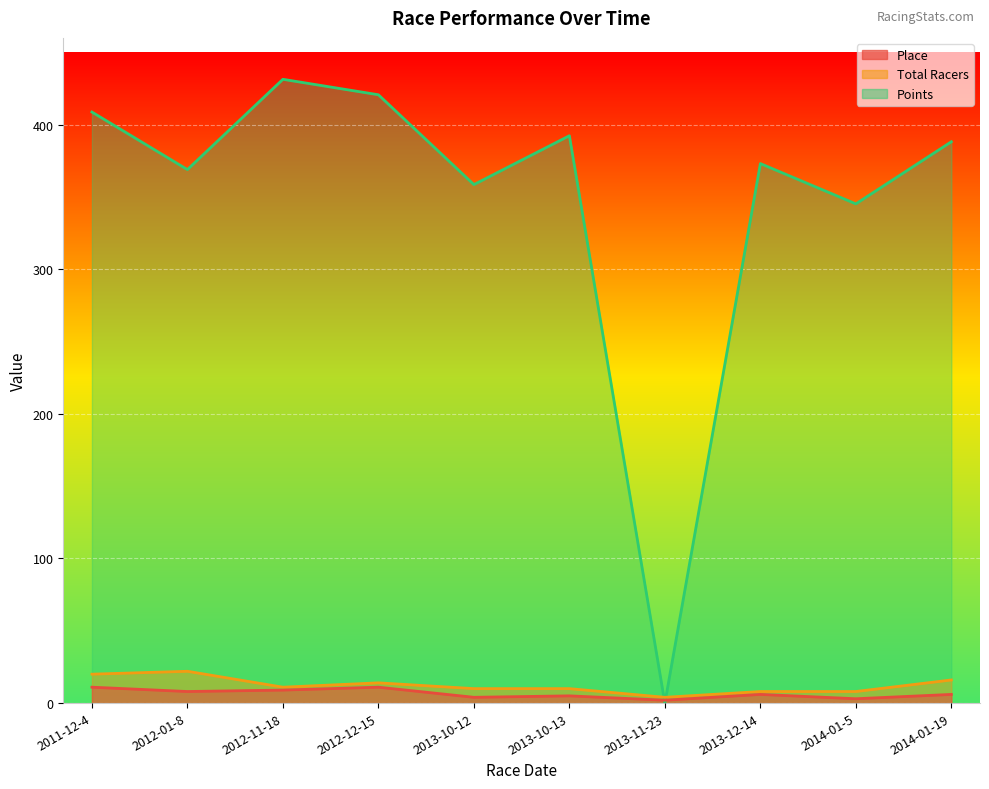

Reading left to right, extract all data points from this chart.

Place: 11.0	8.0	9.0	11.0	4.0	5.0	2.0	6.0	3.0	6.0
Total Racers: 20.0	22.0	11.0	14.0	10.0	10.0	4.0	8.0	8.0	16.0
Points: 408.7	368.9	431.4	420.7	358.6	392.3	0.0	373.1	345.2	388.2